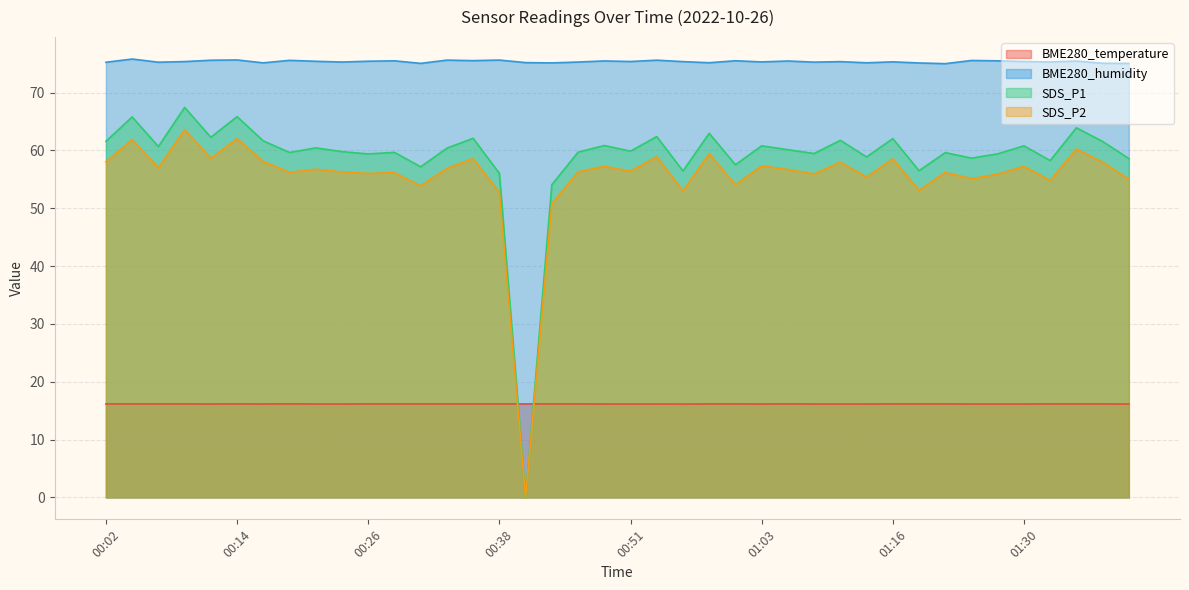

True or false: SDS_P1 and BME280_humidity cross at least once.

False